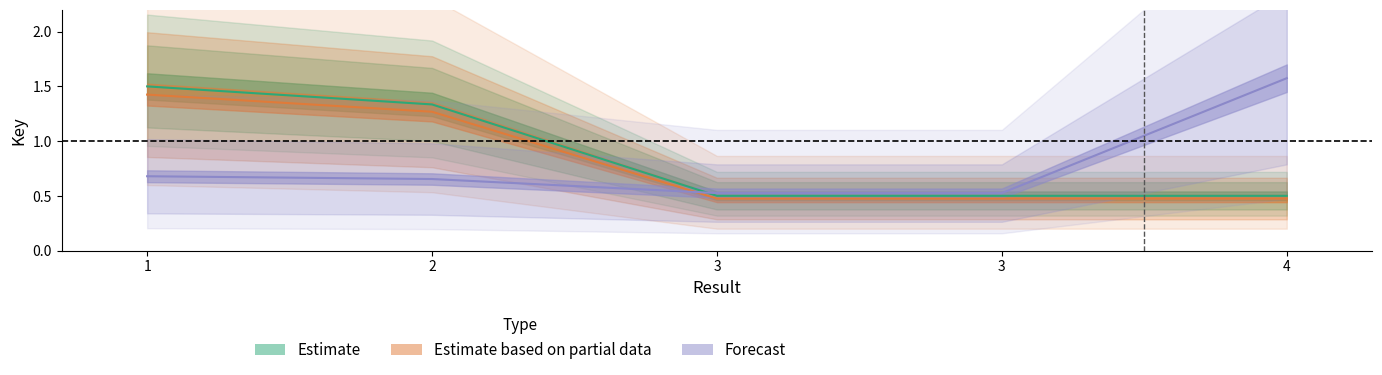

Which series has the largest range (max minus min)?

Forecast